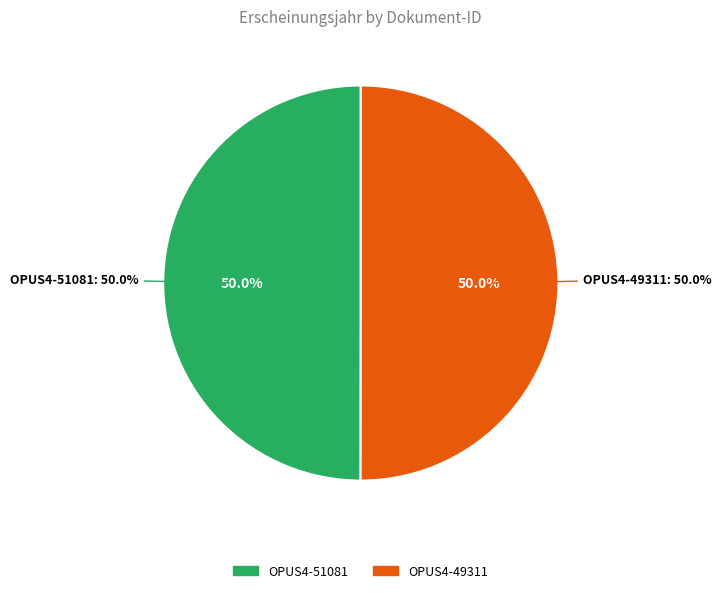

What is the total percentage of OPUS4-49311 and OPUS4-51081?

100.0%